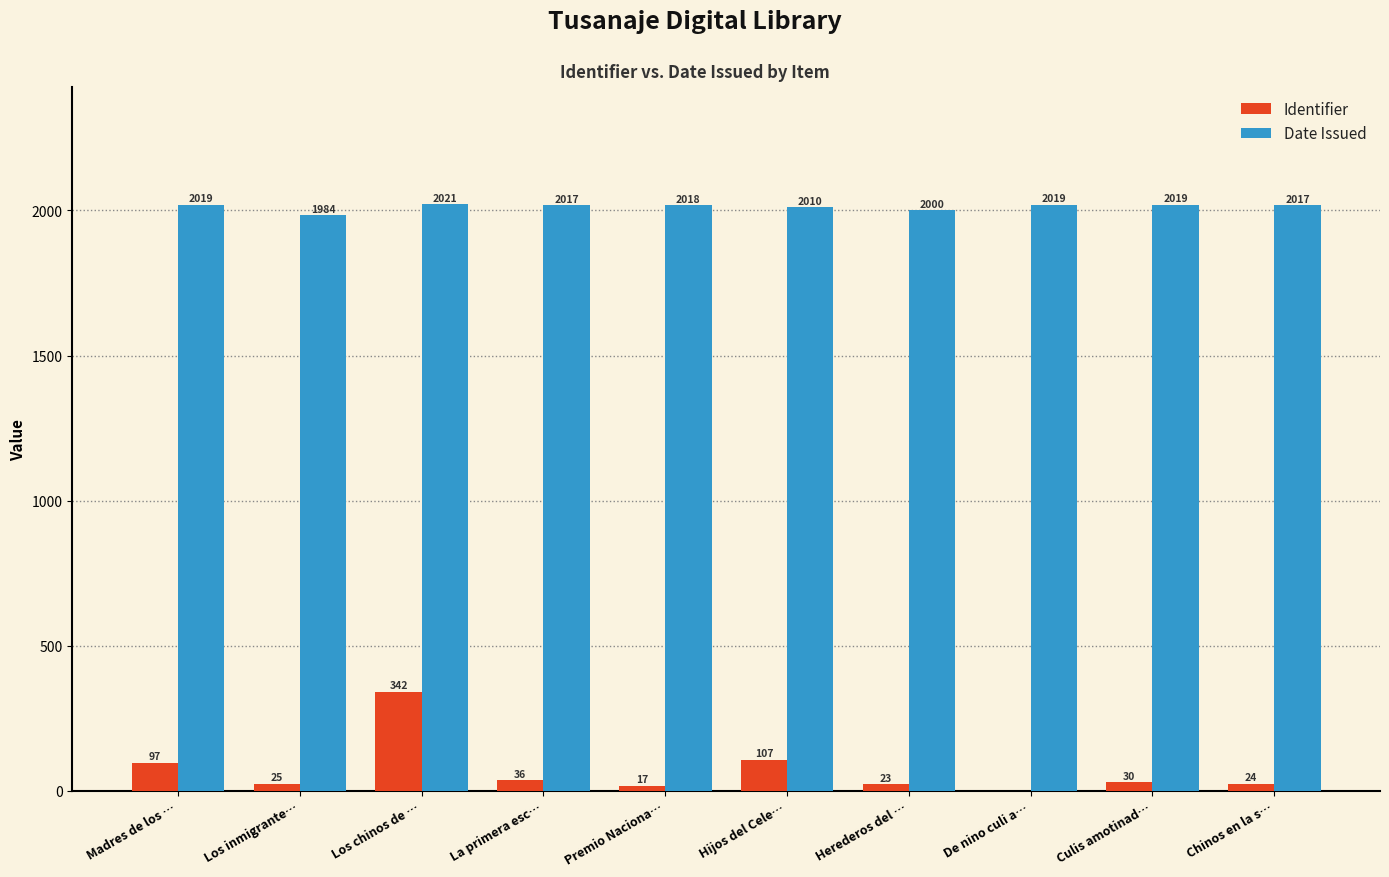

What are all the series names shown in the legend?

Identifier, Date Issued